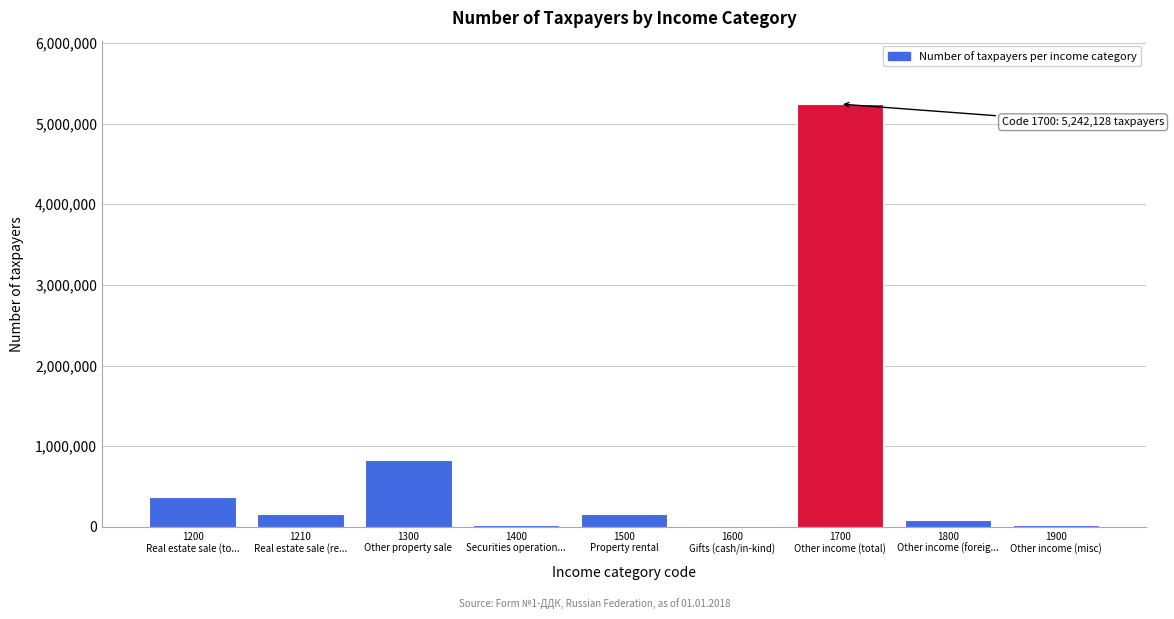

What is the sum of all values?

6914607